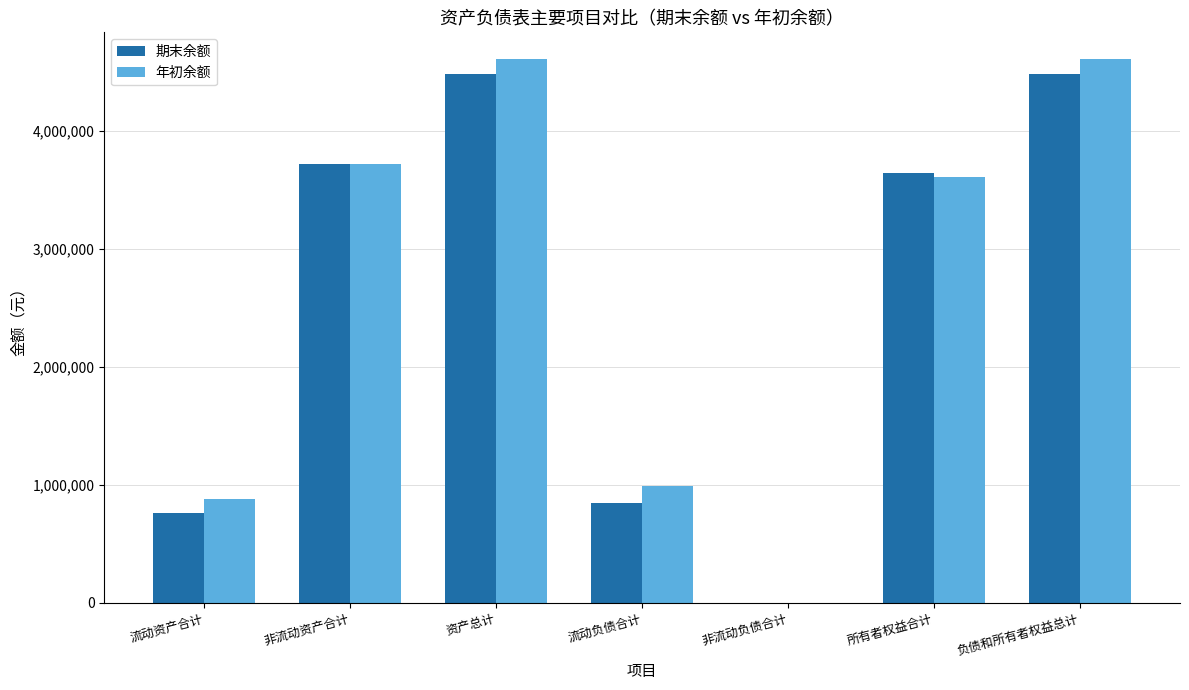

Which series has the largest range (max minus min)?

年初余额